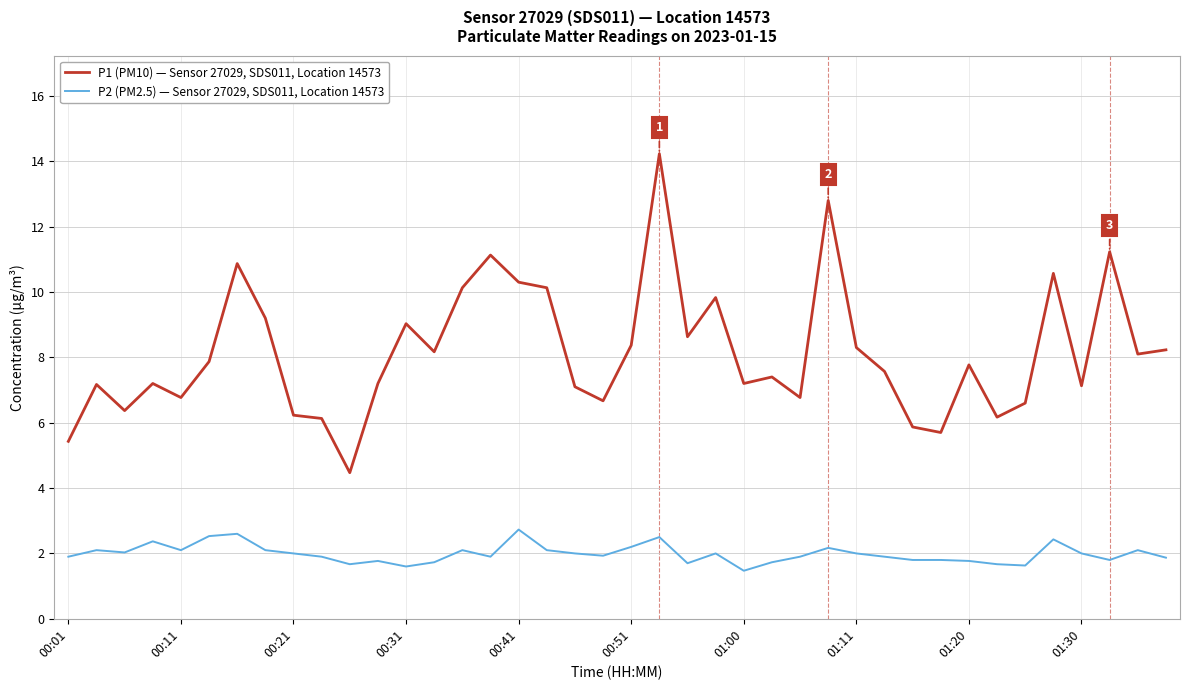

True or false: P1 (PM10) — Sensor 27029, SDS011, Location 14573 and P2 (PM2.5) — Sensor 27029, SDS011, Location 14573 intersect in this chart.

False